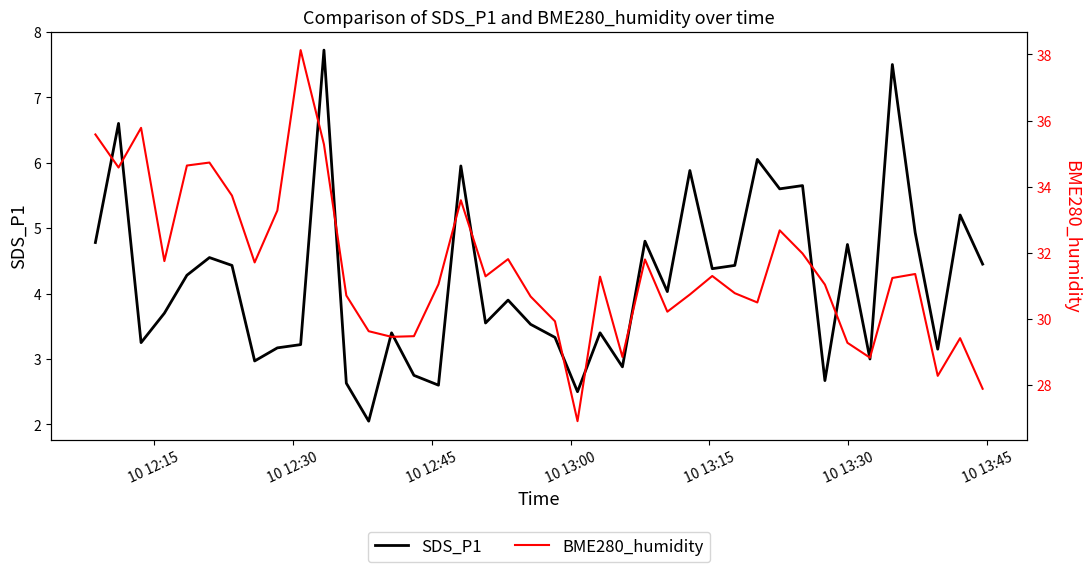

Is this an area chart (filled region under the line)?

No